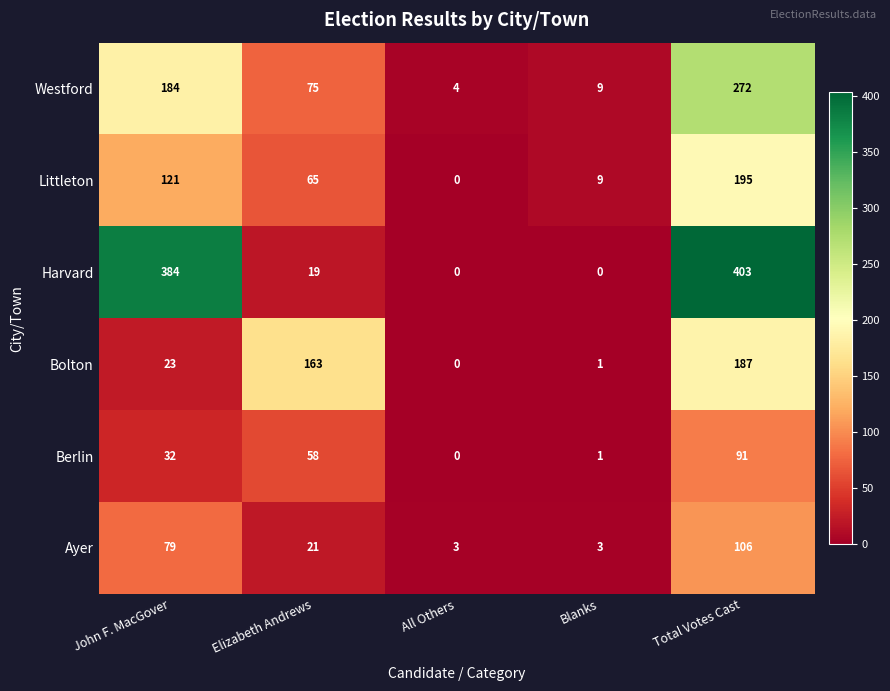

Where is Berlin nearest to the value 45?

John F. MacGover